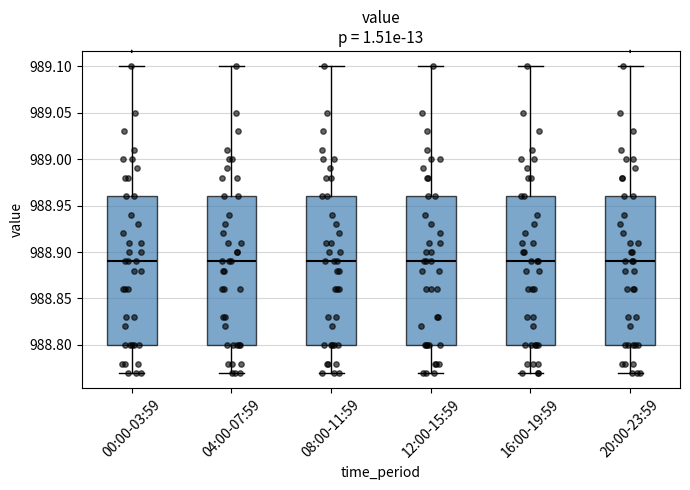

Where is the upper edge of the box for 16:00-19:59 on the y-axis? The values are not printed on the chart, so give them approximately, as read against the axis.

988.96